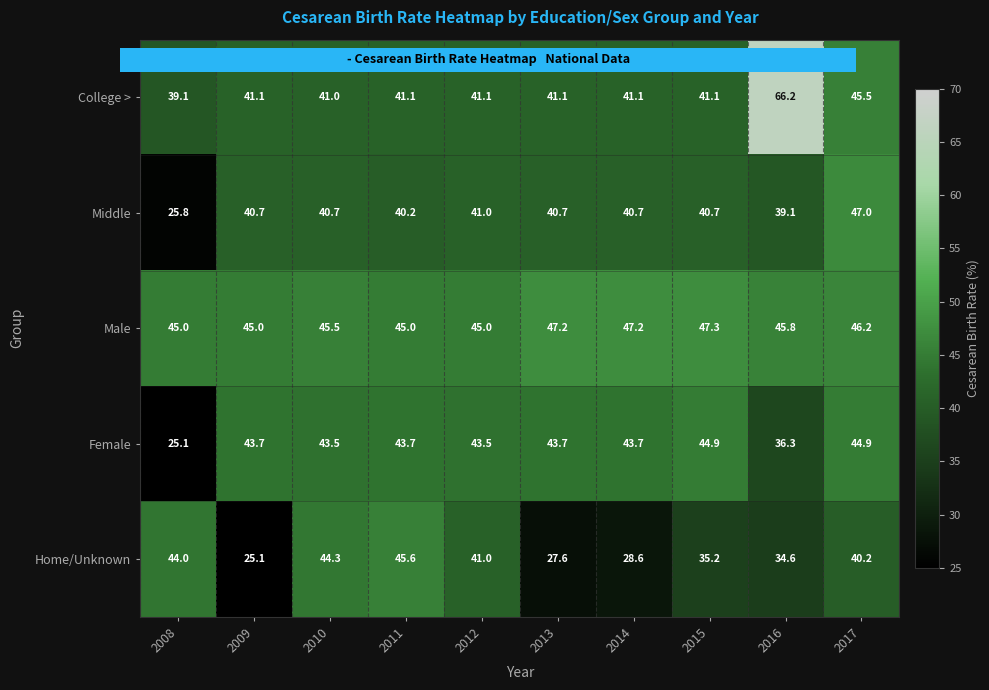

What is the difference between the Home/Unknown values at 2013 and 2009?

2.5